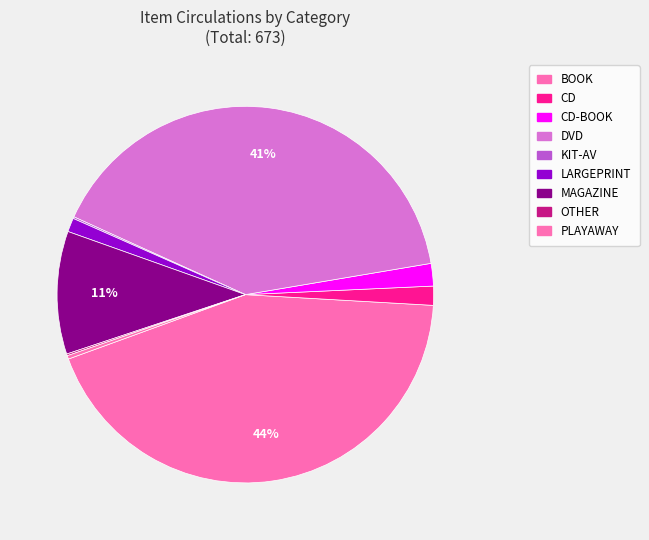

To the nearest percent, what is the difference between the largest and smallest slice percentages?

43%